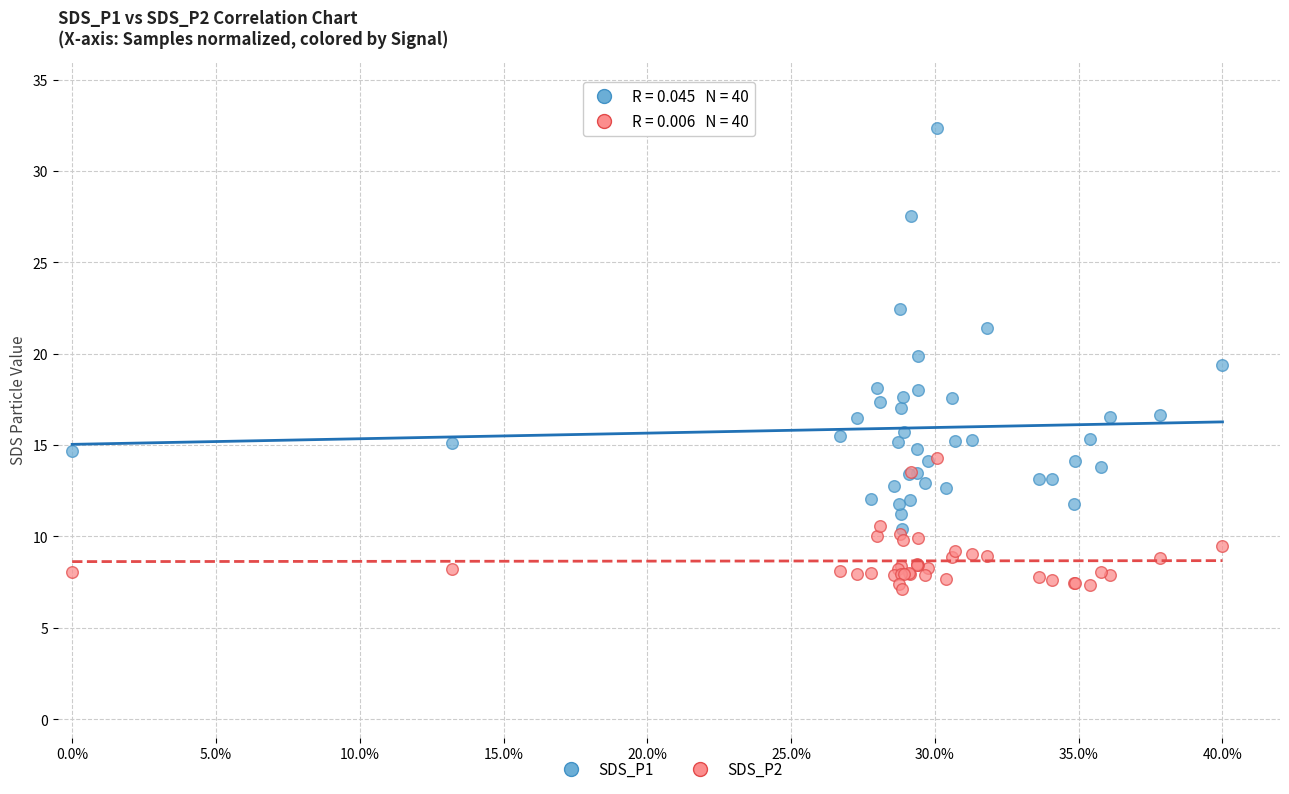

Across all series, what Y value is closest to 19?

19.4